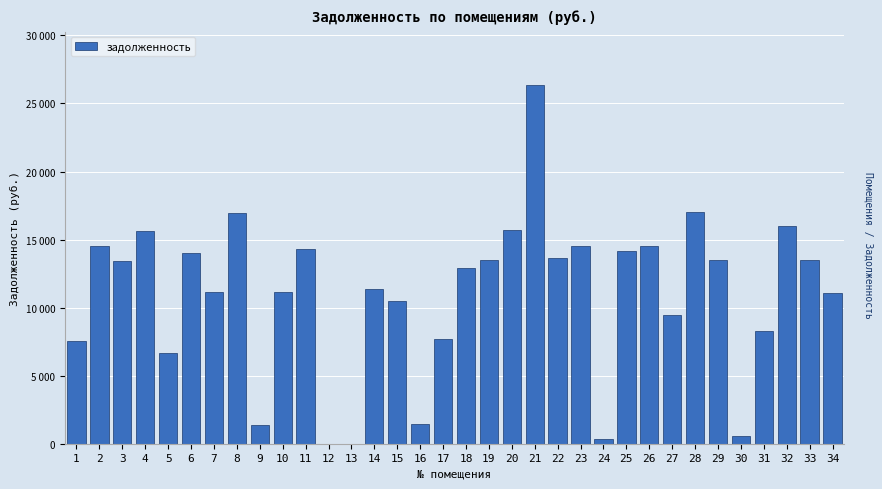

Are the bars horizontal?

No